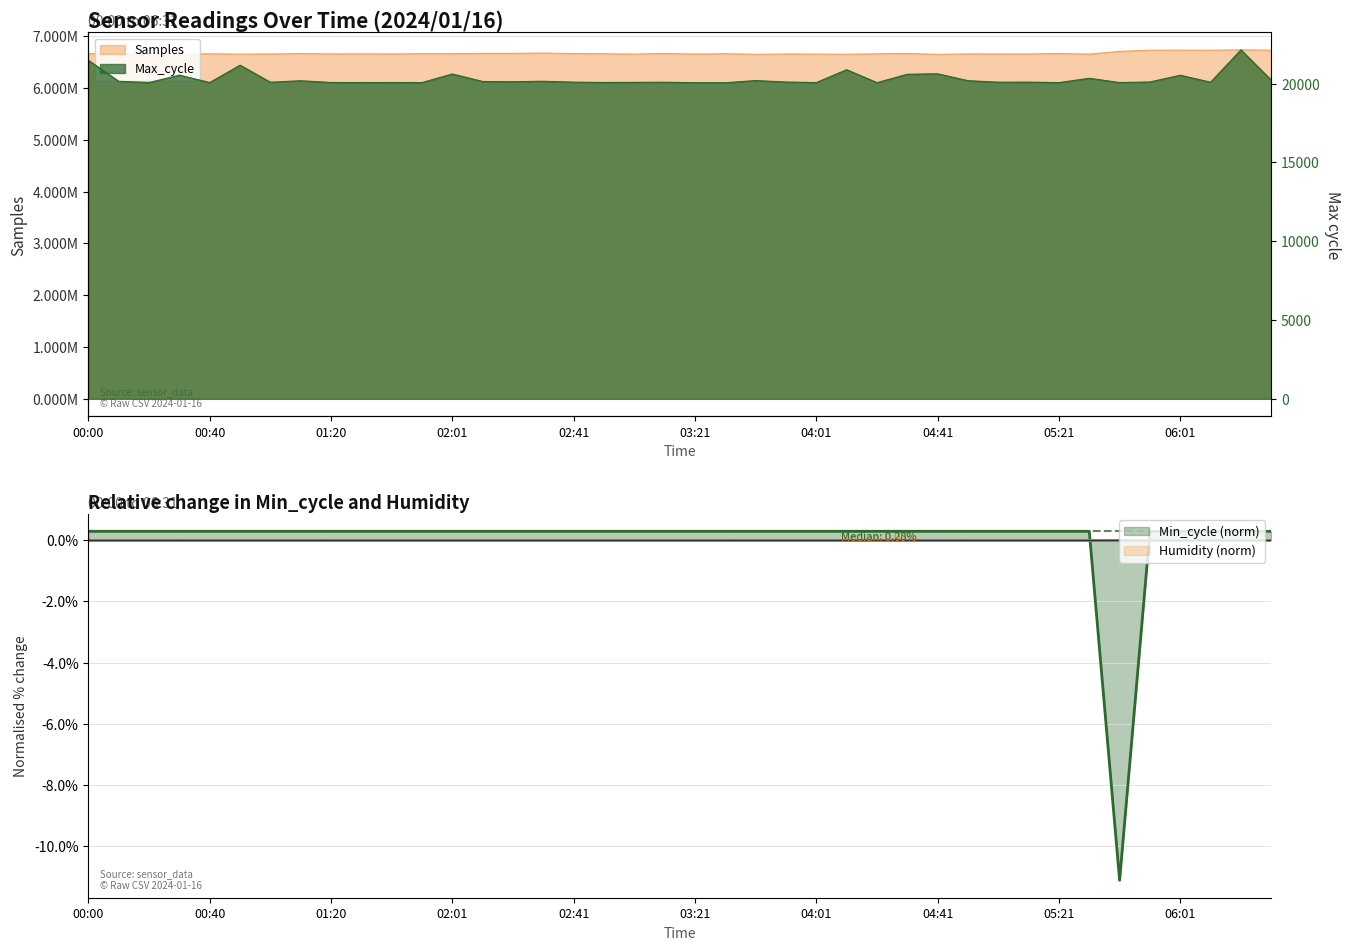

Rank the categories by Samples value from highest to lowest.

06:21, 06:31, 06:01, 05:51, 06:11, 05:41, 02:31, 02:11, 02:21, 03:11, 04:31, 05:21, 00:00, 01:10, 02:41, 02:01, 01:50, 03:31, 02:51, 00:40, 04:21, 01:30, 04:51, 01:20, 01:40, 05:01, 05:11, 00:20, 01:00, 03:51, 00:10, 05:31, 04:01, 03:21, 00:50, 03:01, 00:30, 04:11, 03:41, 04:41